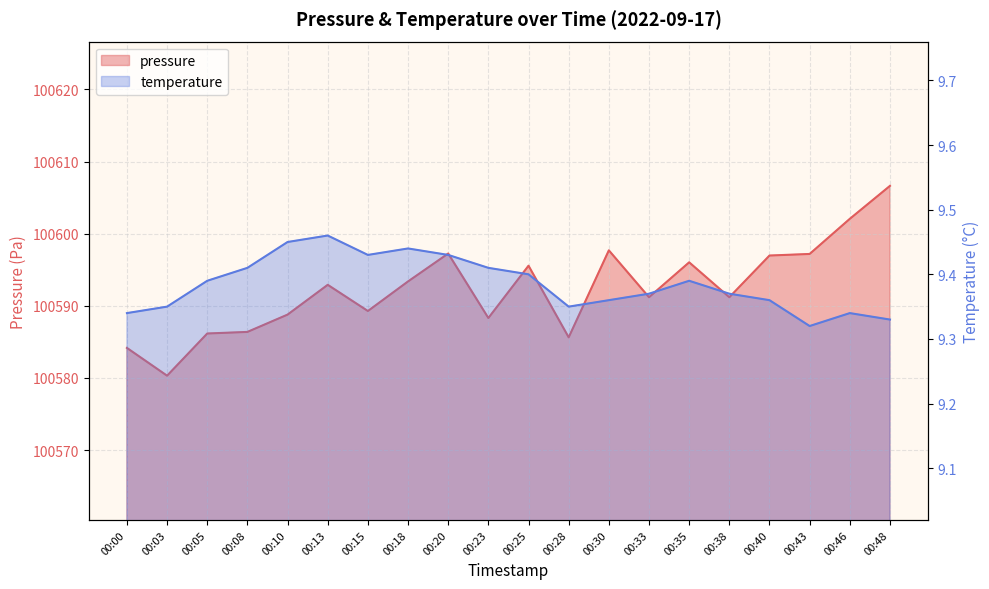

The pressure series shows 167237.0 at 00:23. True or false?

False